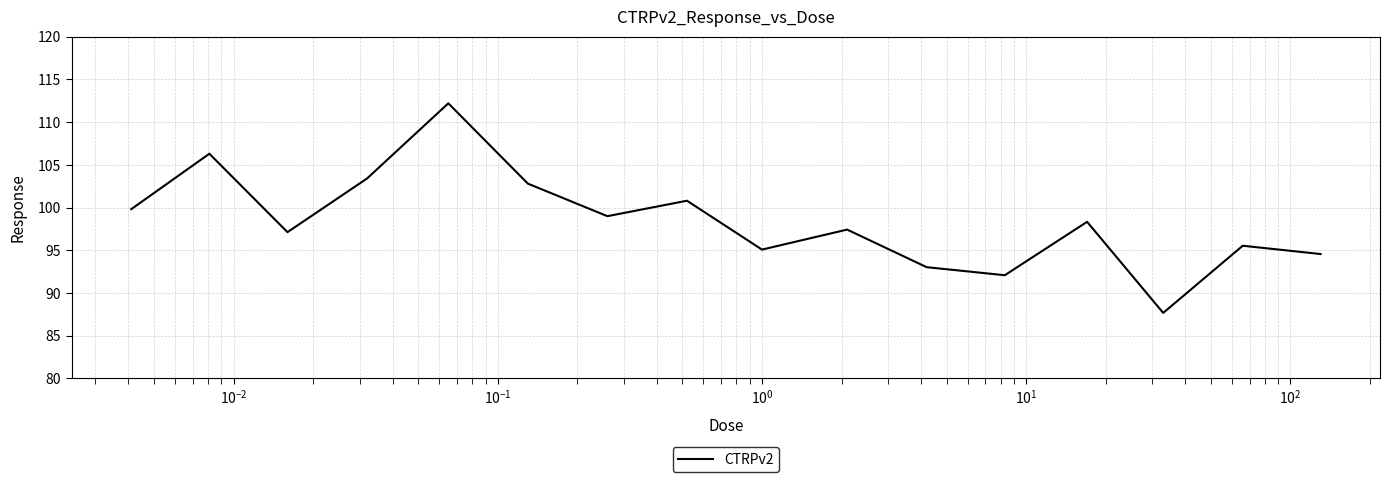

How many values are below 98?

8